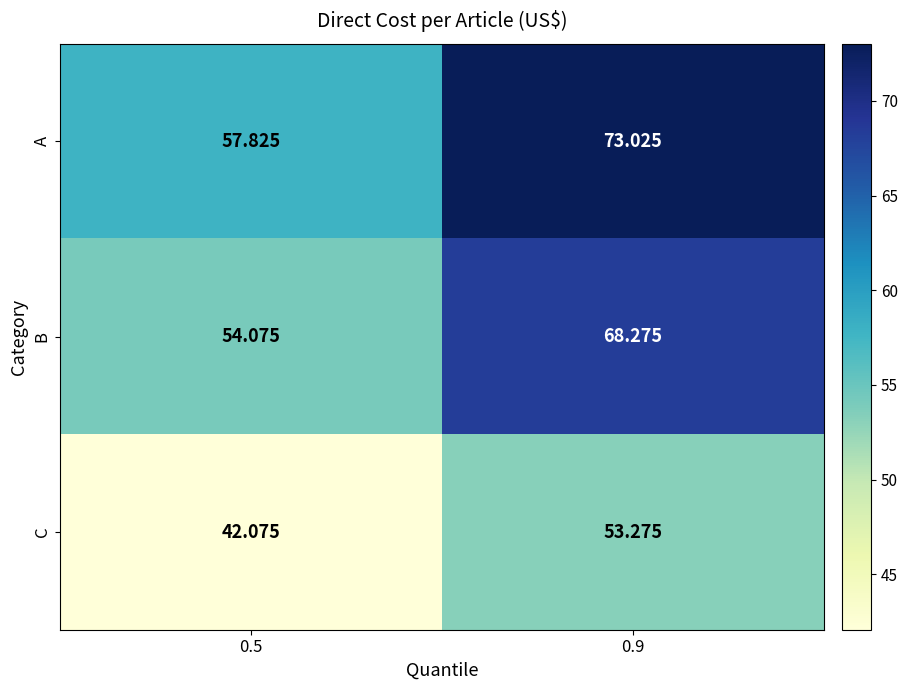

Which series has the largest total across all categories?

A